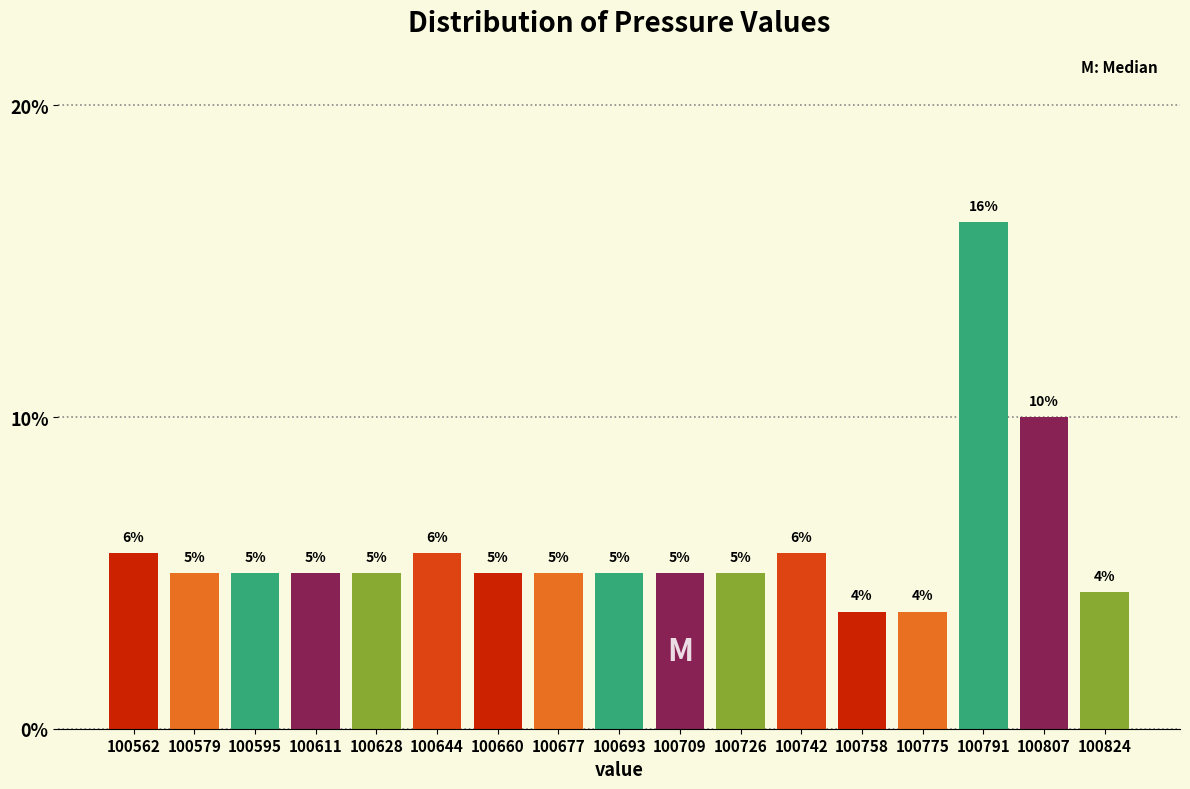

Which category has the highest value across all series?

100791